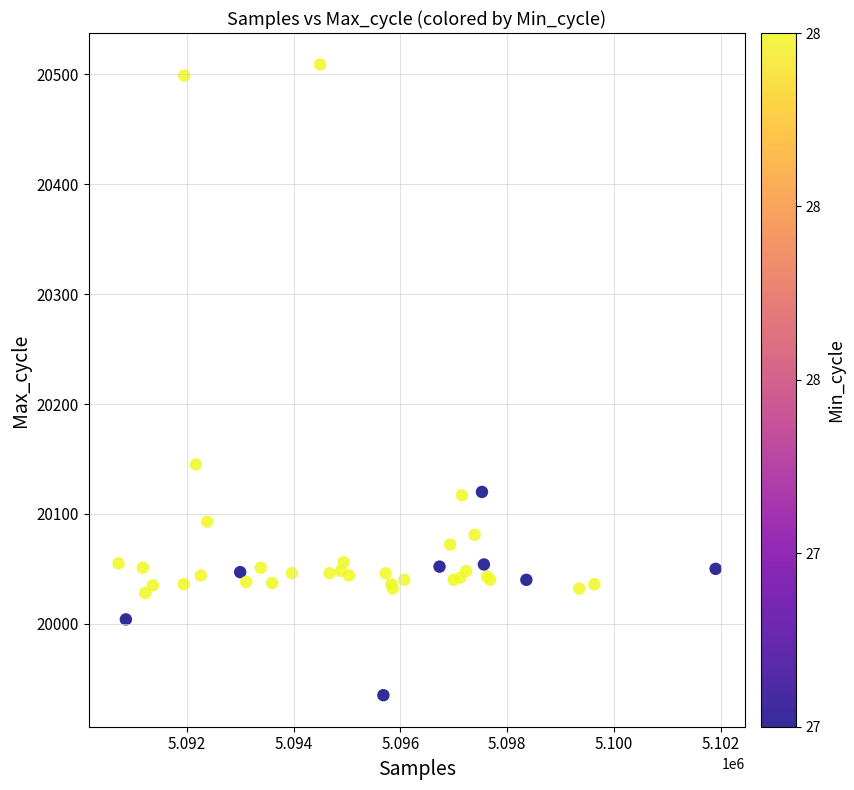

What Y value in the scatter plot is closest to 20222?

20145